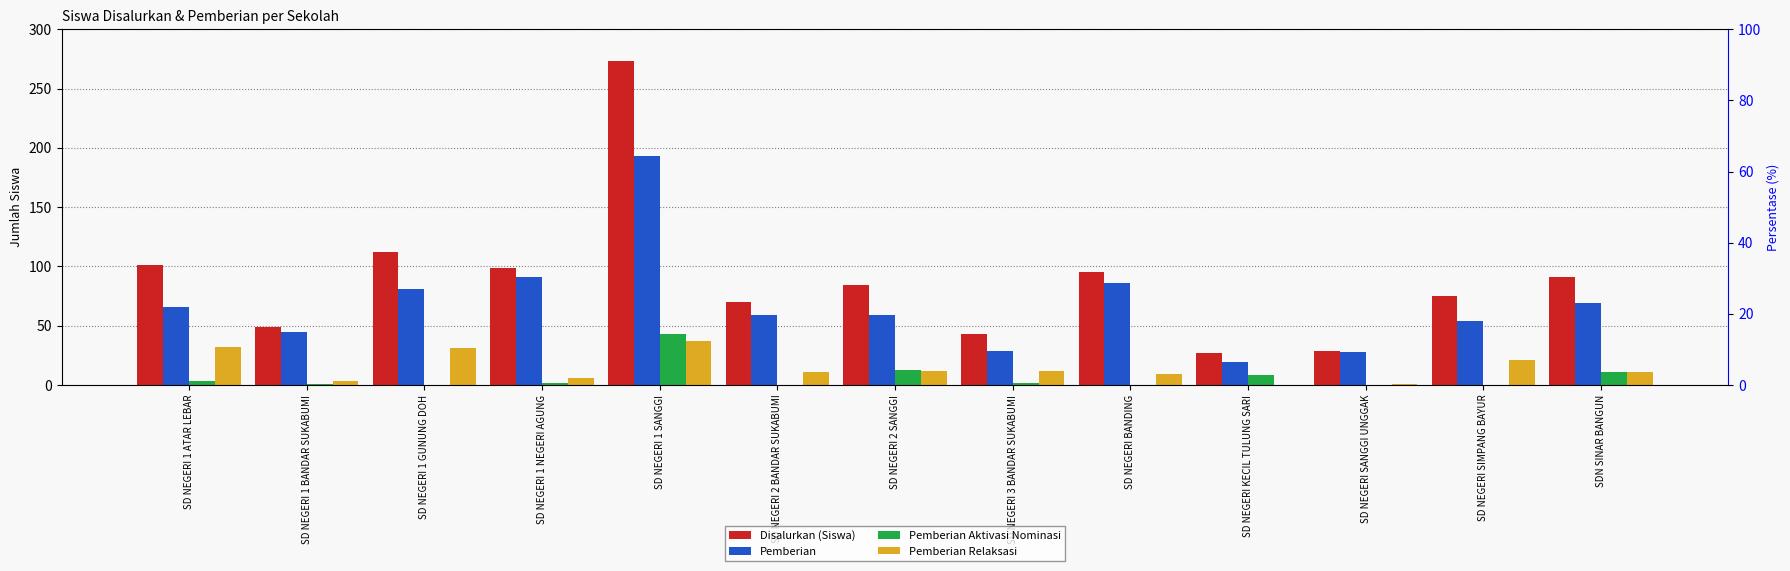

How many bars are there in total?

52